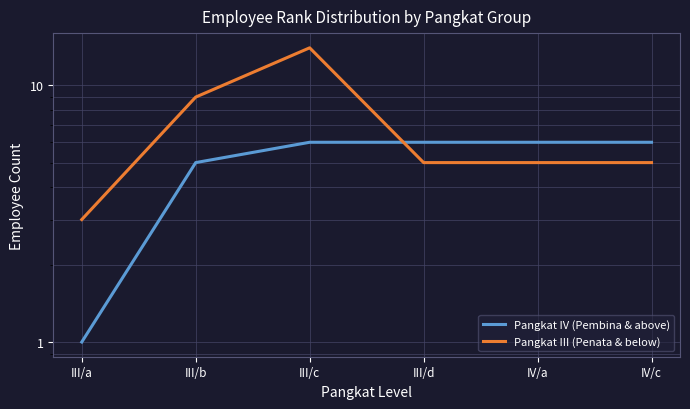

Which has a higher value, III/d or IV/a?

III/d